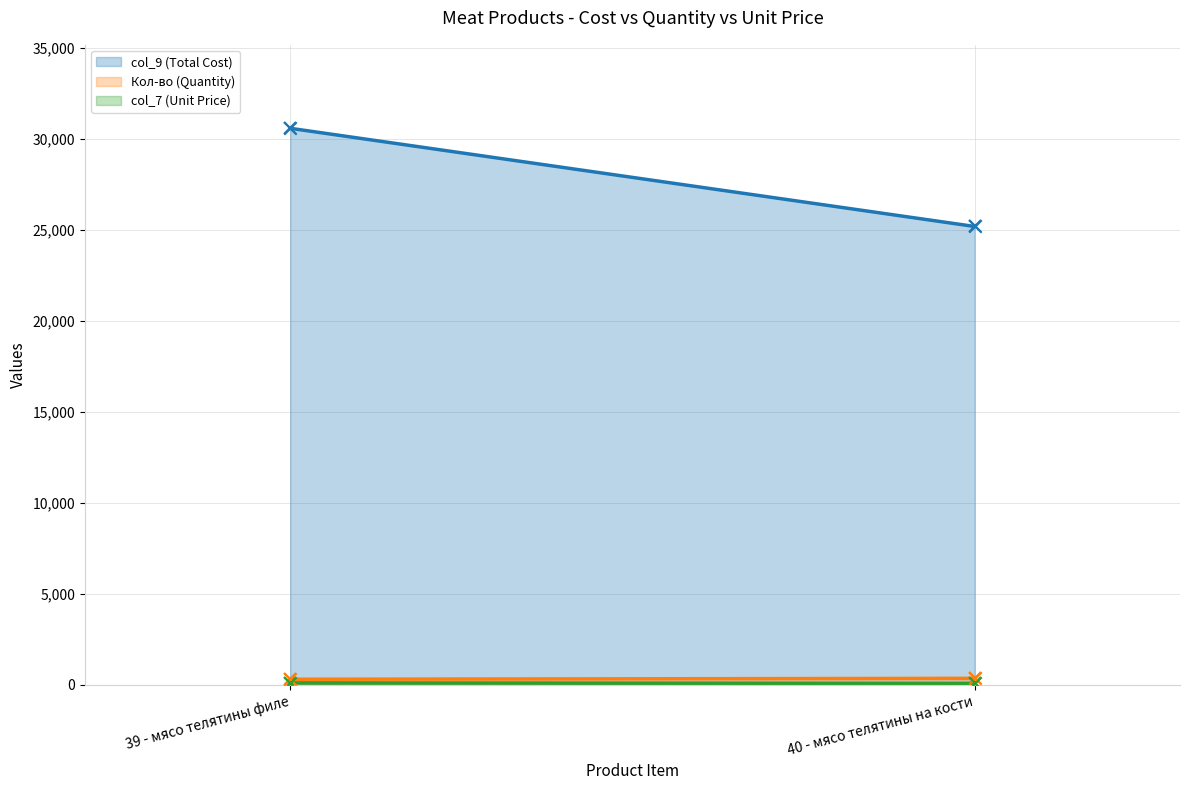

Which series has the largest Y range (max minus min)?

col_9 (Total Cost)